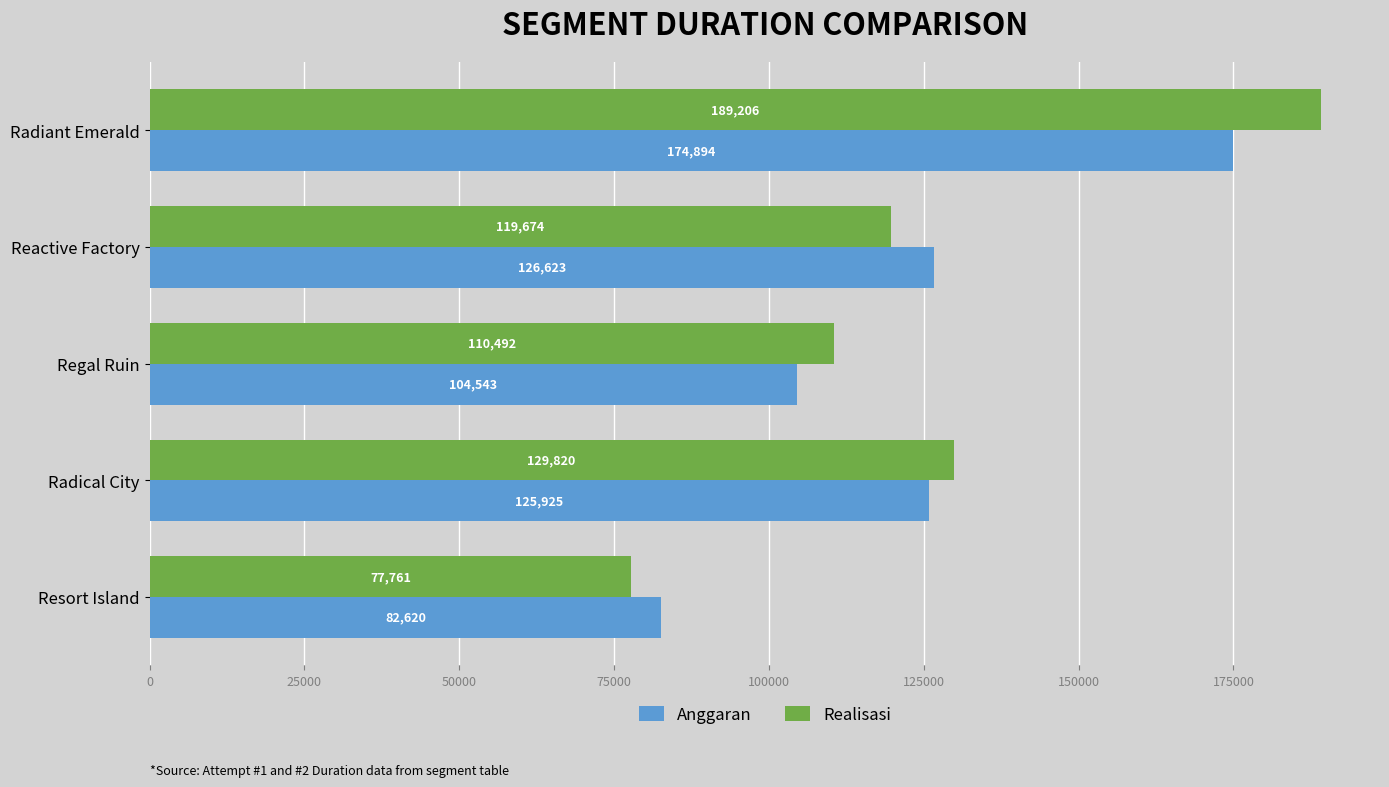

What is the average value of the Realisasi series?

125391